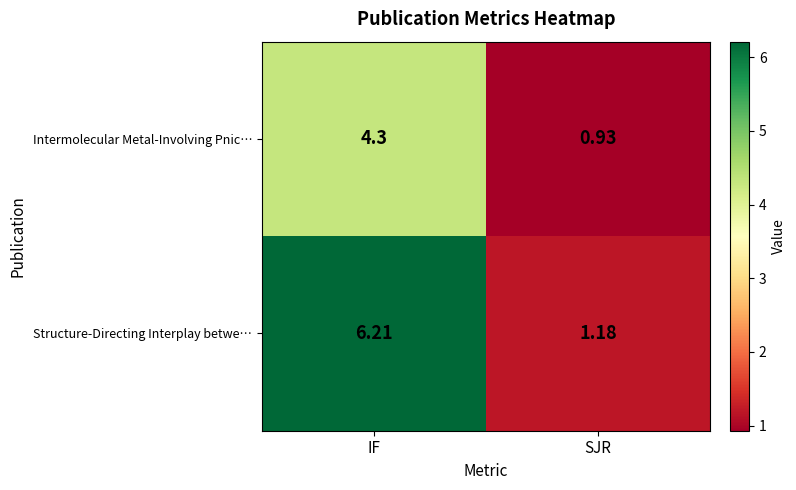

List the series in order of their overall mean, highest first.

Structure-Directing Interplay betwe…, Intermolecular Metal-Involving Pnic…